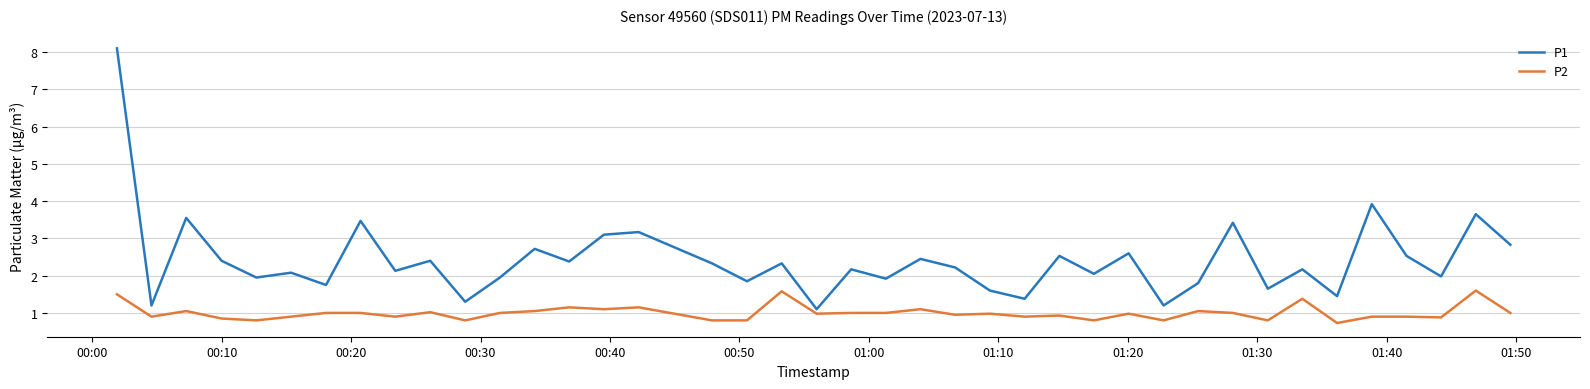

What is the smallest value displayed?

0.7